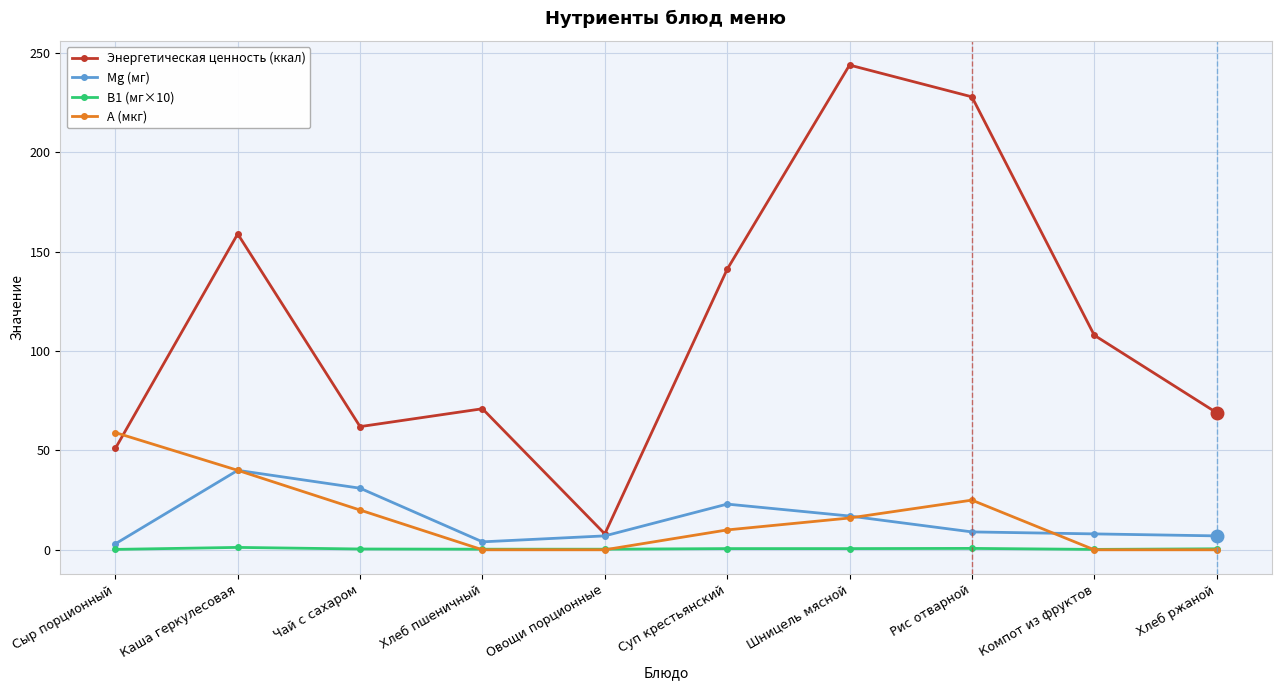

At which label does Mg (мг) reach its peak?

Каша геркулесовая